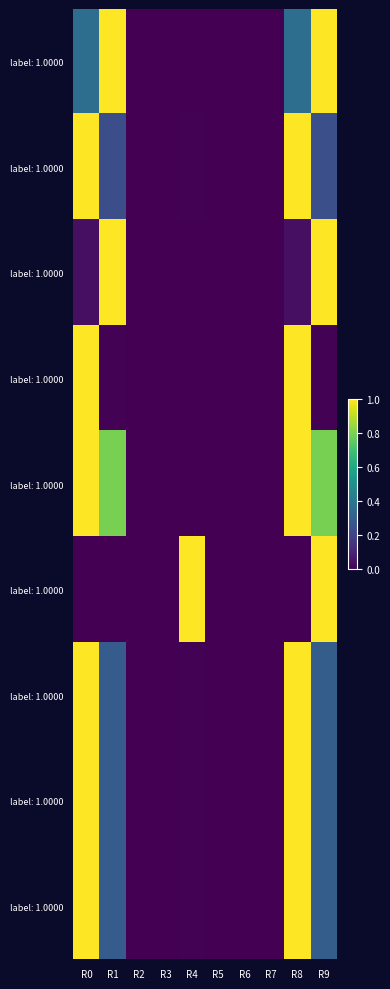

How many distinct data groups are displayed?

9